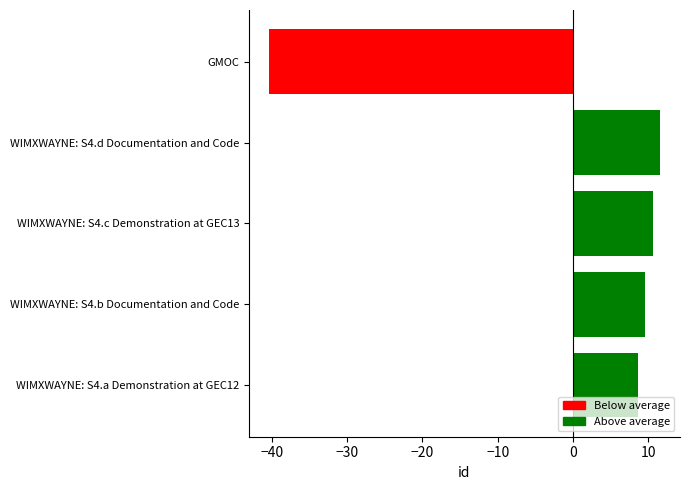

What is the sum of the values at WIMXWAYNE: S4.d Documentation and Code and WIMXWAYNE: S4.a Demonstration at GEC12?

20.2